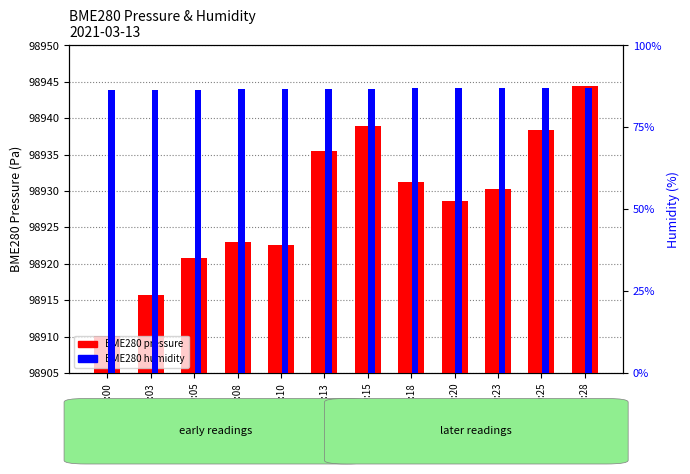

Which has a higher value, 00:05 or 00:00?

00:05